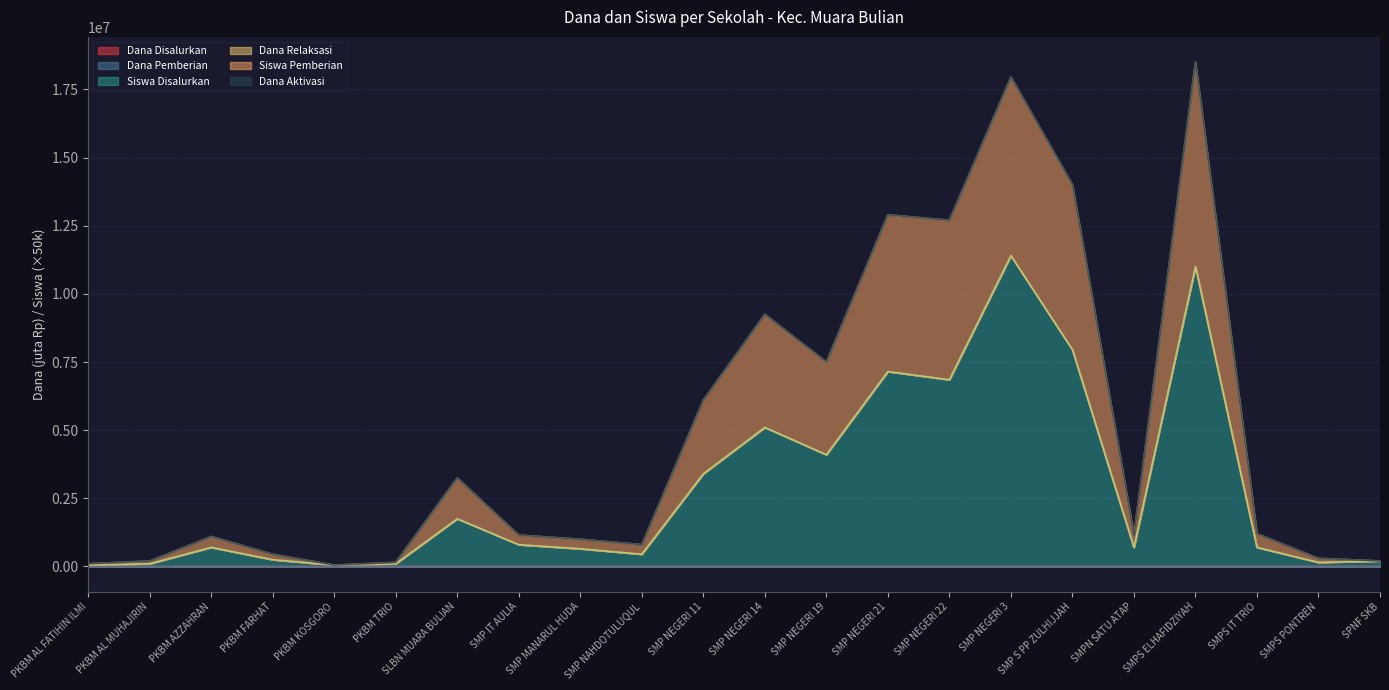

Reading left to right, transcribe all the data shown in this chart.

Dana Disalurkan: PKBM AL FATIHIN ILMI=0.4	PKBM AL MUHAJIRIN=1.5	PKBM AZZAHRAN=10.5	PKBM FARHAT=3.0	PKBM KOSGORO=0.4	PKBM TRIO=1.1	SLBN MUARA BULIAN=22.5	SMP IT AULIA=10.1	SMP MANARUL HUDA=9.4	SMP NAHDOTULUQUL=3.8	SMP NEGERI 11=45.4	SMP NEGERI 14=63.4	SMP NEGERI 19=55.5	SMP NEGERI 21=92.2	SMP NEGERI 22=91.9	SMP NEGERI 3=151.9	SMP S PP ZULHIJJAH=103.1	SMPN SATU ATAP=8.6	SMPS ELHAFIDZIYAH=154.5	SMPS IT TRIO=9.4	SMPS PONTREN=1.9	SPNF SKB=2.6
Dana Pemberian: PKBM AL FATIHIN ILMI=0.8	PKBM AL MUHAJIRIN=3.0	PKBM AZZAHRAN=16.5	PKBM FARHAT=5.6	PKBM KOSGORO=0.4	PKBM TRIO=1.9	SLBN MUARA BULIAN=42.8	SMP IT AULIA=14.2	SMP MANARUL HUDA=14.2	SMP NAHDOTULUQUL=6.8	SMP NEGERI 11=81.0	SMP NEGERI 14=114.0	SMP NEGERI 19=101.2	SMP NEGERI 21=165.0	SMP NEGERI 22=169.9	SMP NEGERI 3=236.6	SMP S PP ZULHIJJAH=180.0	SMPN SATU ATAP=13.9	SMPS ELHAFIDZIYAH=258.4	SMPS IT TRIO=15.8	SMPS PONTREN=3.8	SPNF SKB=2.6
Siswa Disalurkan: PKBM AL FATIHIN ILMI=50000.8	PKBM AL MUHAJIRIN=100003.0	PKBM AZZAHRAN=700016.5	PKBM FARHAT=250005.6	PKBM KOSGORO=50000.4	PKBM TRIO=100001.9	SLBN MUARA BULIAN=1750042.8	SMP IT AULIA=800014.2	SMP MANARUL HUDA=650014.2	SMP NAHDOTULUQUL=450006.8	SMP NEGERI 11=3400081.0	SMP NEGERI 14=5100114.0	SMP NEGERI 19=4100101.2	SMP NEGERI 21=7150165.0	SMP NEGERI 22=6850169.9	SMP NEGERI 3=11400236.6	SMP S PP ZULHIJJAH=7950180.0	SMPN SATU ATAP=700013.9	SMPS ELHAFIDZIYAH=11000258.4	SMPS IT TRIO=700015.8	SMPS PONTREN=150003.8	SPNF SKB=200002.6
Siswa Pemberian: PKBM AL FATIHIN ILMI=100000.8	PKBM AL MUHAJIRIN=200003.0	PKBM AZZAHRAN=1100021.0	PKBM FARHAT=450005.6	PKBM KOSGORO=50000.8	PKBM TRIO=150001.9	SLBN MUARA BULIAN=3250043.9	SMP IT AULIA=1150018.4	SMP MANARUL HUDA=1000018.8	SMP NAHDOTULUQUL=800007.5	SMP NEGERI 11=6100090.0	SMP NEGERI 14=9250122.6	SMP NEGERI 19=7500108.4	SMP NEGERI 21=12900178.9	SMP NEGERI 22=12700174.4	SMP NEGERI 3=17950259.1	SMP S PP ZULHIJJAH=14000188.6	SMPN SATU ATAP=1150017.2	SMPS ELHAFIDZIYAH=18500288.8	SMPS IT TRIO=1200018.8	SMPS PONTREN=300003.8	SPNF SKB=200005.2